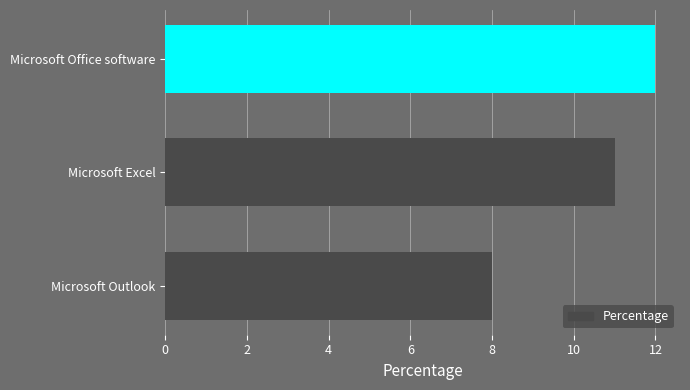

What is the greatest value displayed?

12